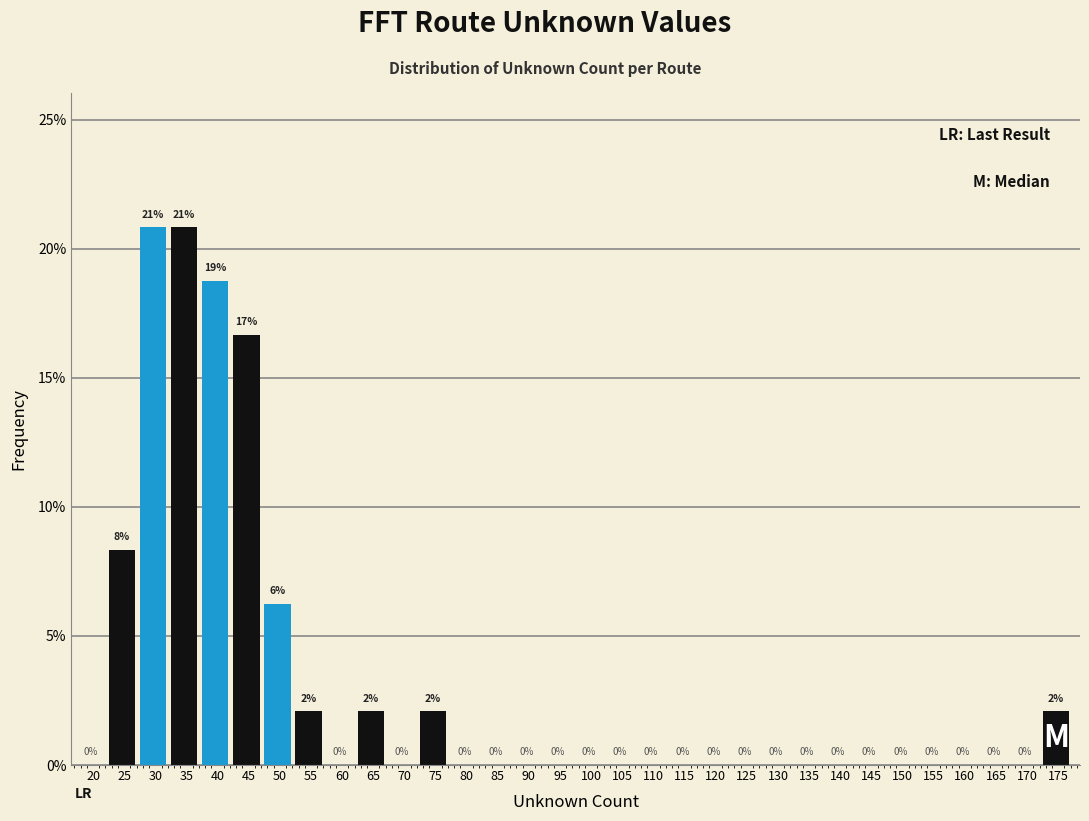

At which label is the value closest to 10?

25